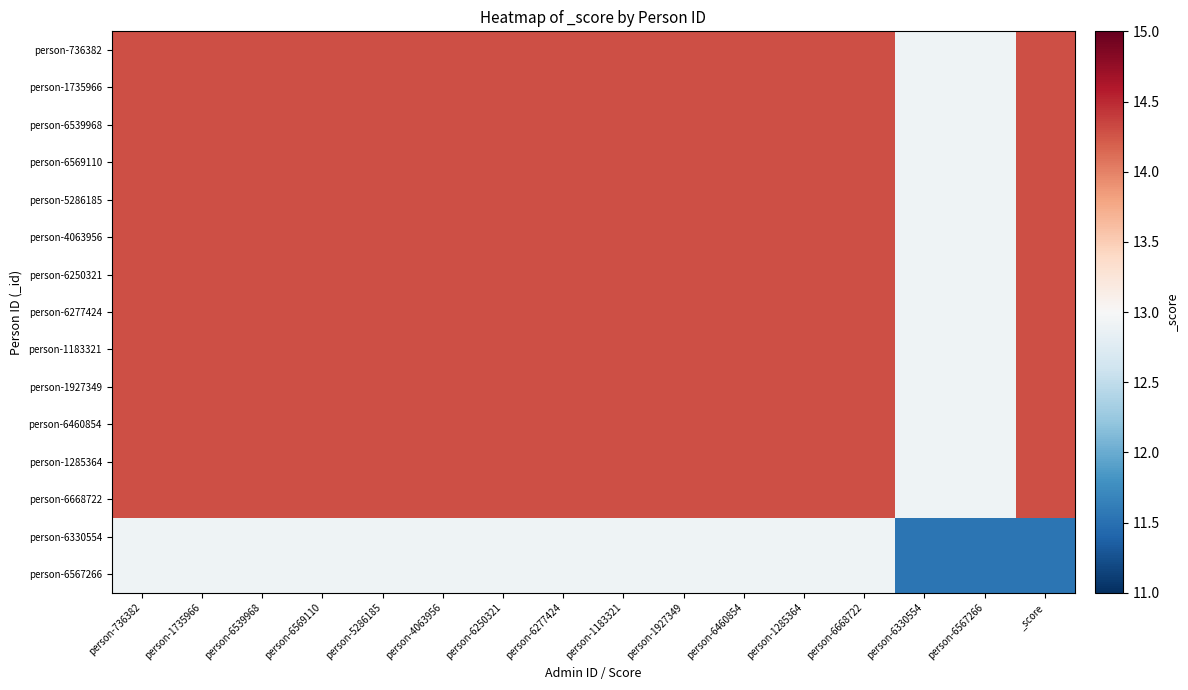

At how many categories does at least one series exceed 13?

14